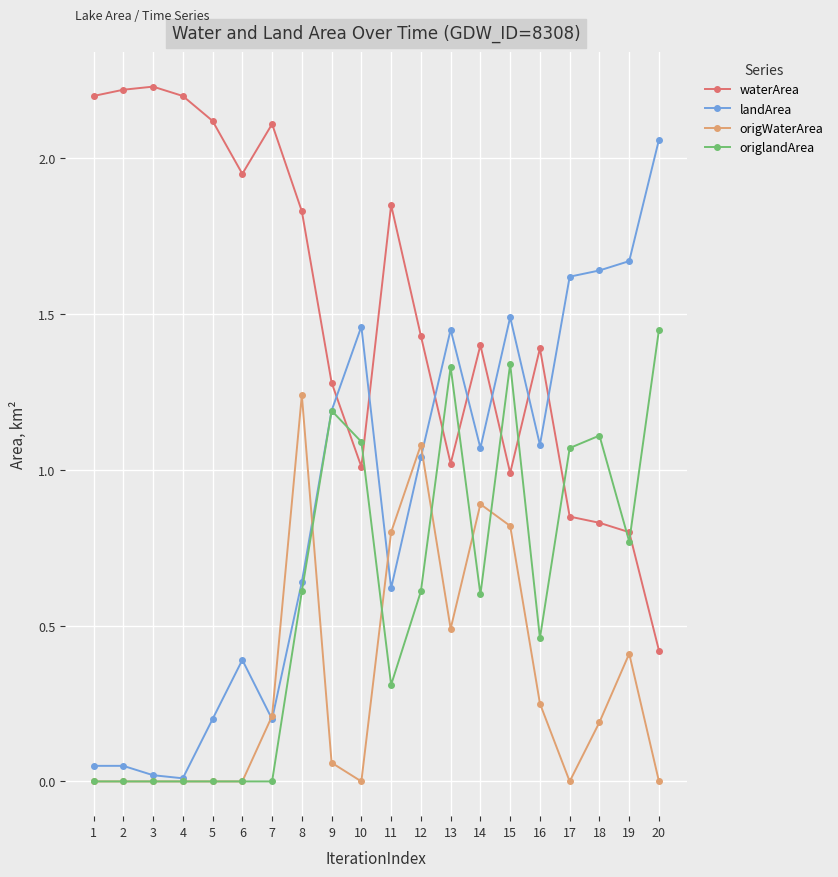

How many distinct data groups are displayed?

4